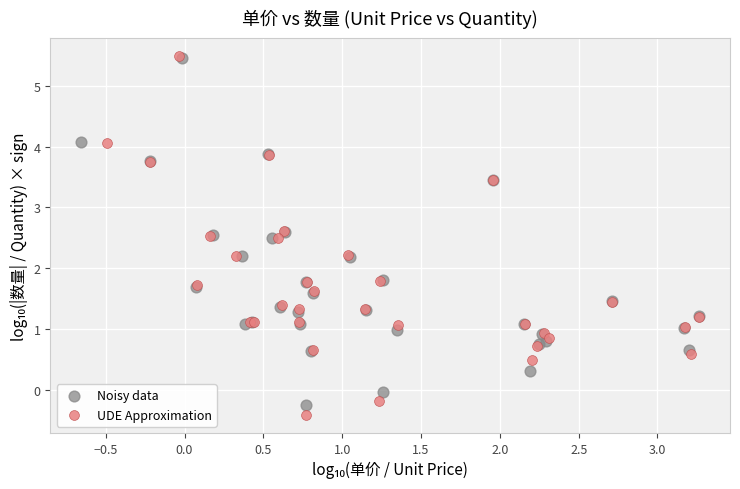

Which series has the widest spread of Y values?

UDE Approximation